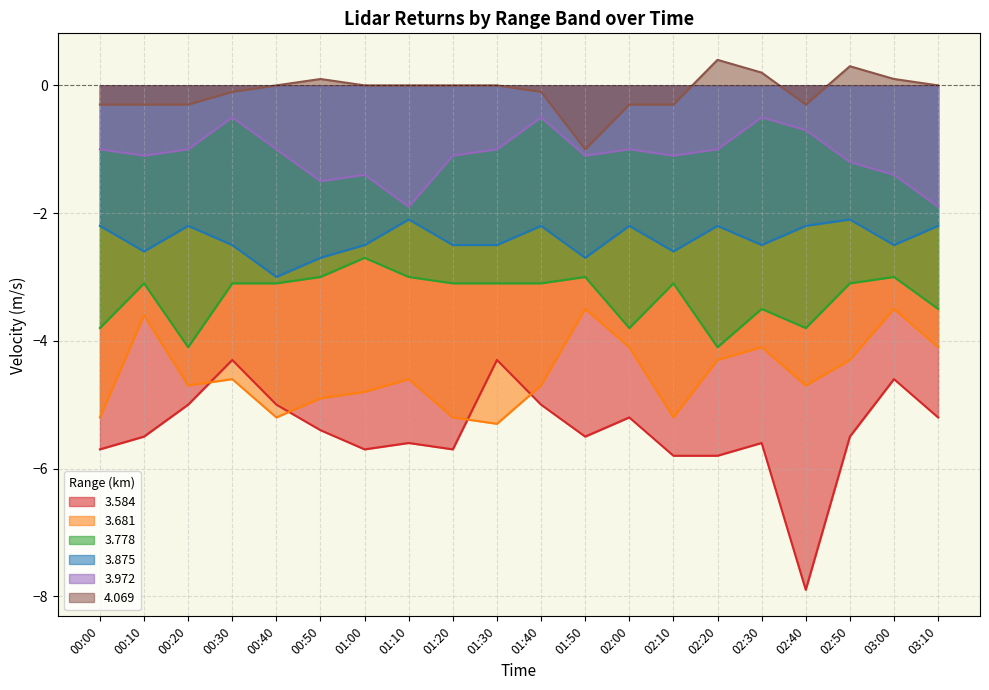

Reading left to right, what are all the values shown in this chart?

3.584: -5.7	-5.5	-5.0	-4.3	-5.0	-5.4	-5.7	-5.6	-5.7	-4.3	-5.0	-5.5	-5.2	-5.8	-5.8	-5.6	-7.9	-5.5	-4.6	-5.2
3.681: -5.2	-3.6	-4.7	-4.6	-5.2	-4.9	-4.8	-4.6	-5.2	-5.3	-4.7	-3.5	-4.1	-5.2	-4.3	-4.1	-4.7	-4.3	-3.5	-4.1
3.778: -3.8	-3.1	-4.1	-3.1	-3.1	-3.0	-2.7	-3.0	-3.1	-3.1	-3.1	-3.0	-3.8	-3.1	-4.1	-3.5	-3.8	-3.1	-3.0	-3.5
3.875: -2.2	-2.6	-2.2	-2.5	-3.0	-2.7	-2.5	-2.1	-2.5	-2.5	-2.2	-2.7	-2.2	-2.6	-2.2	-2.5	-2.2	-2.1	-2.5	-2.2
3.972: -1.0	-1.1	-1.0	-0.5	-1.0	-1.5	-1.4	-1.9	-1.1	-1.0	-0.5	-1.1	-1.0	-1.1	-1.0	-0.5	-0.7	-1.2	-1.4	-1.9
4.069: -0.3	-0.3	-0.3	-0.1	-0.0	0.1	0.0	-0.0	-0.0	-0.0	-0.1	-1.0	-0.3	-0.3	0.4	0.2	-0.3	0.3	0.1	0.0